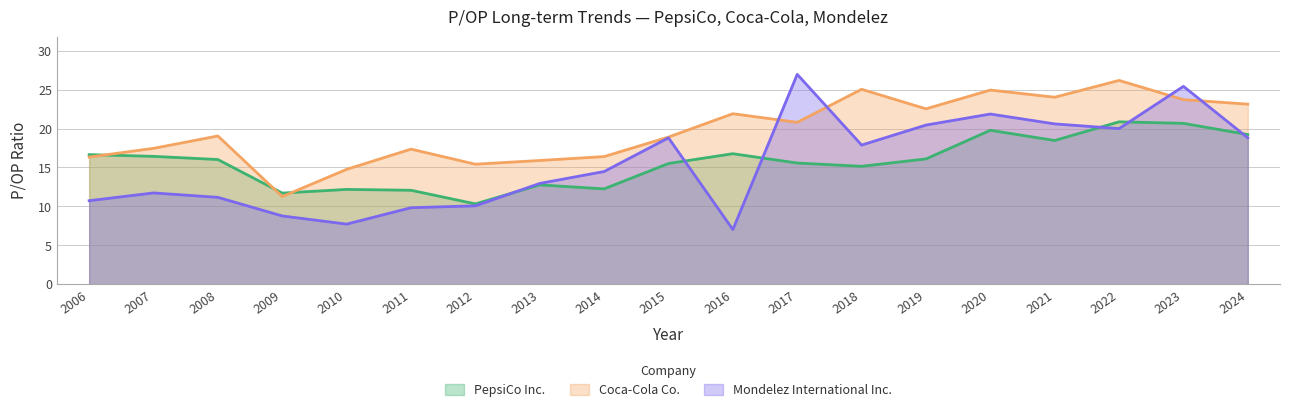

What are all the series names shown in the legend?

PepsiCo Inc., Coca-Cola Co., Mondelez International Inc.